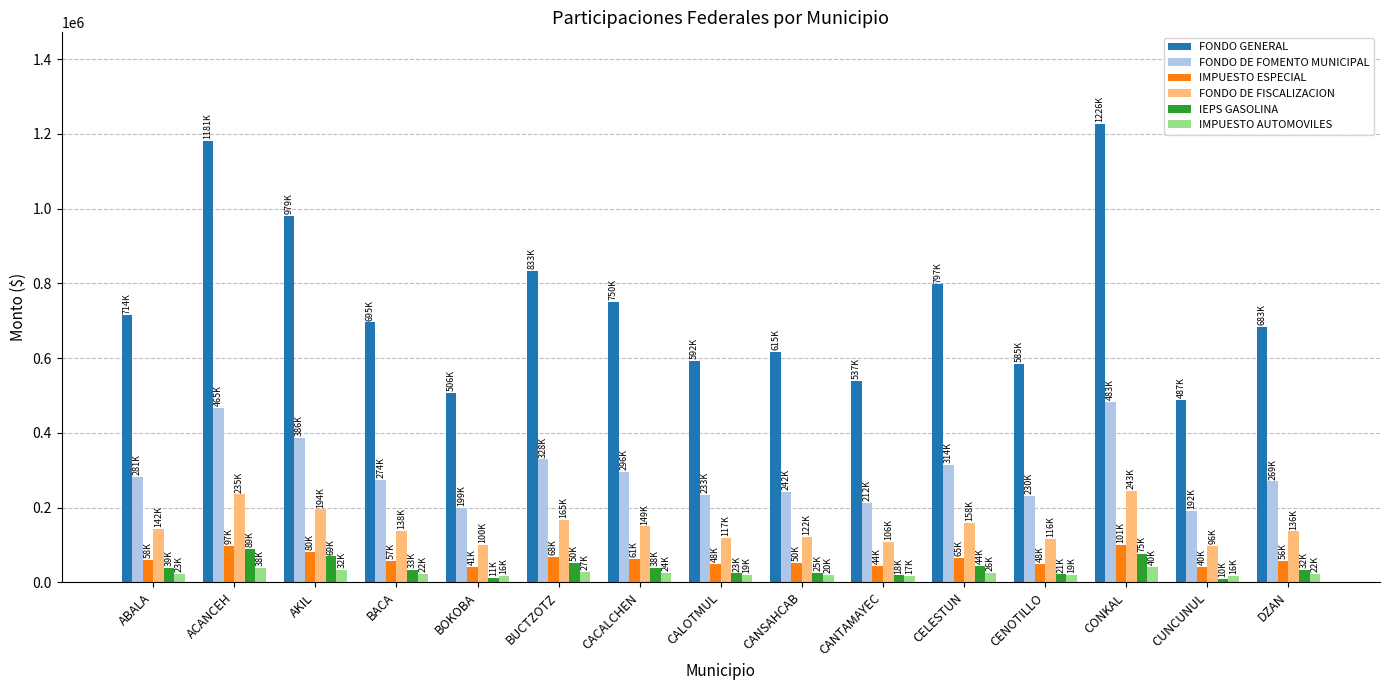

What is the total value across all series at BUCTZOTZ?

1475557